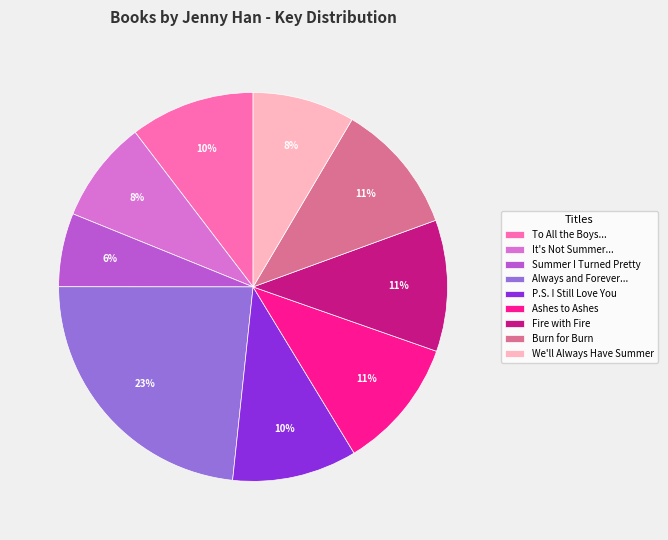

How many segments does this pie chart have?

9